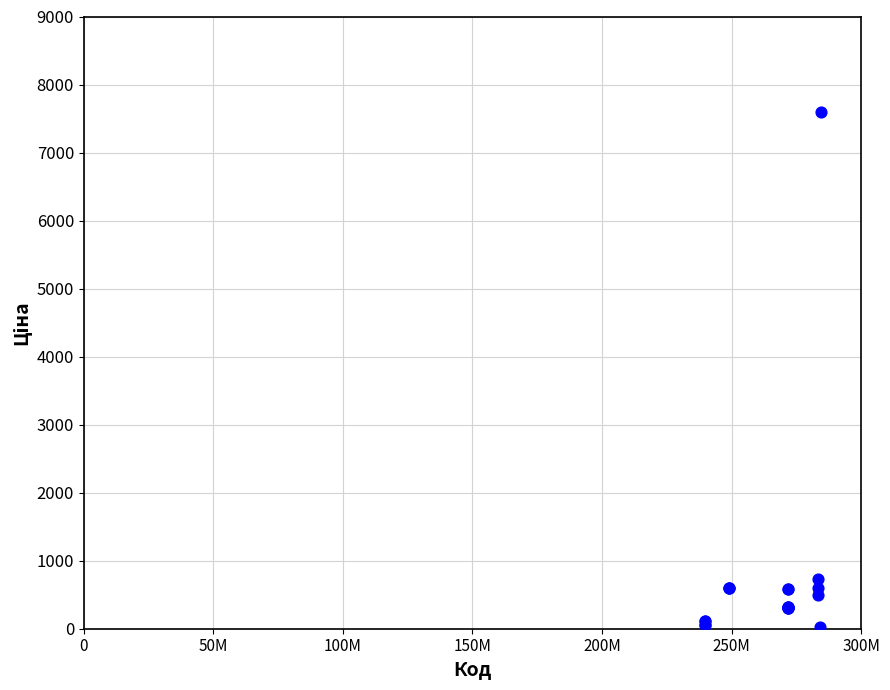

What Y value in the scatter plot is closest to 3814?

724.5